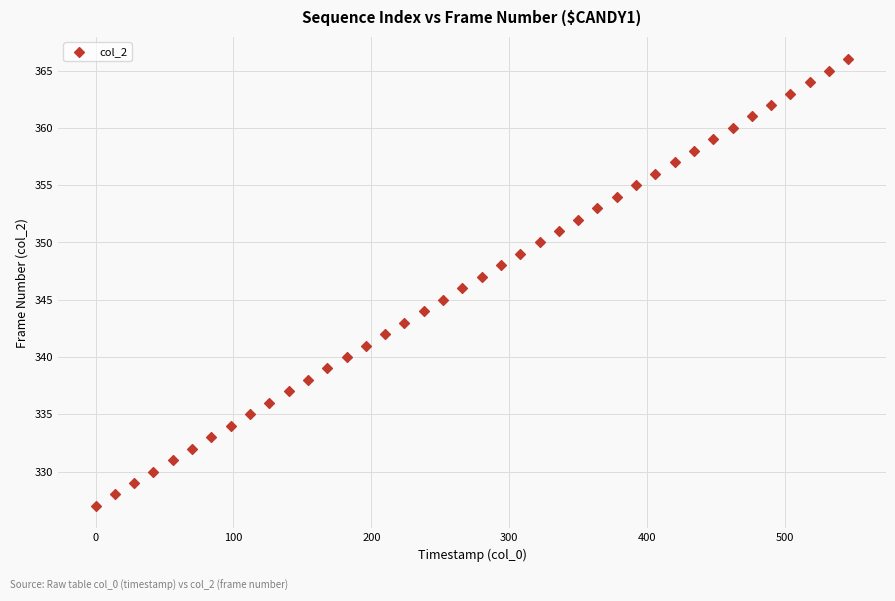

What is the range of Y values (max minus min)?

39